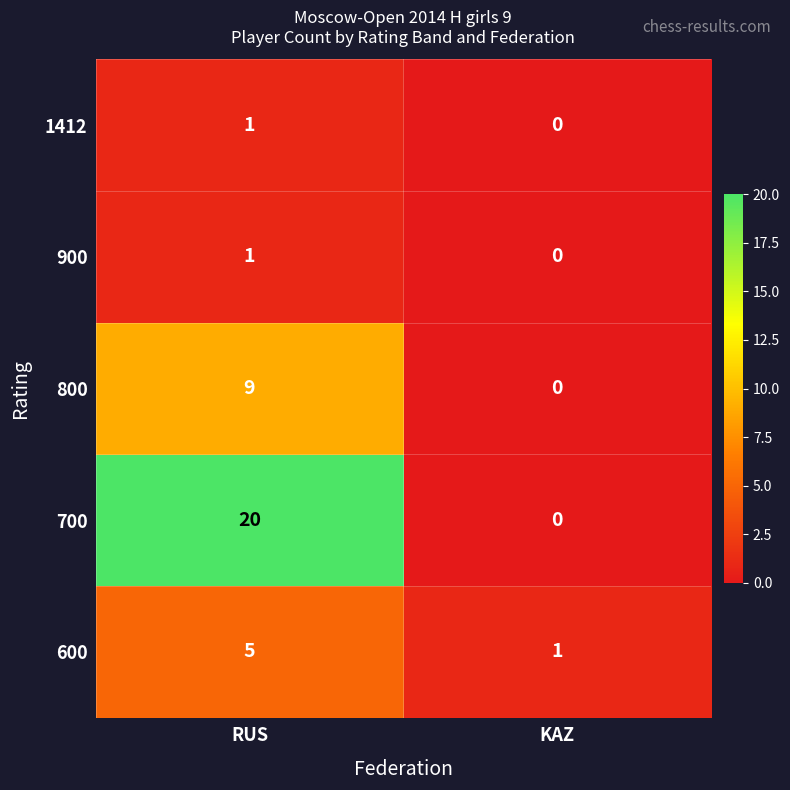

Which series has the largest total across all categories?

700